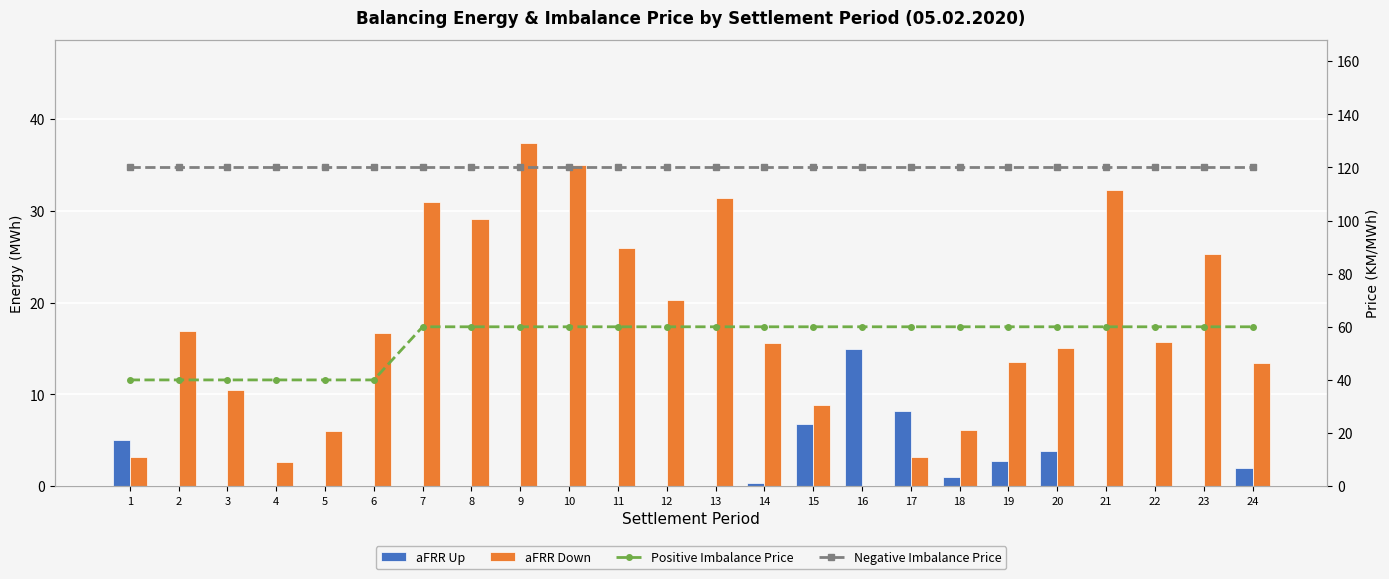

Does the chart contain any negative values?

No